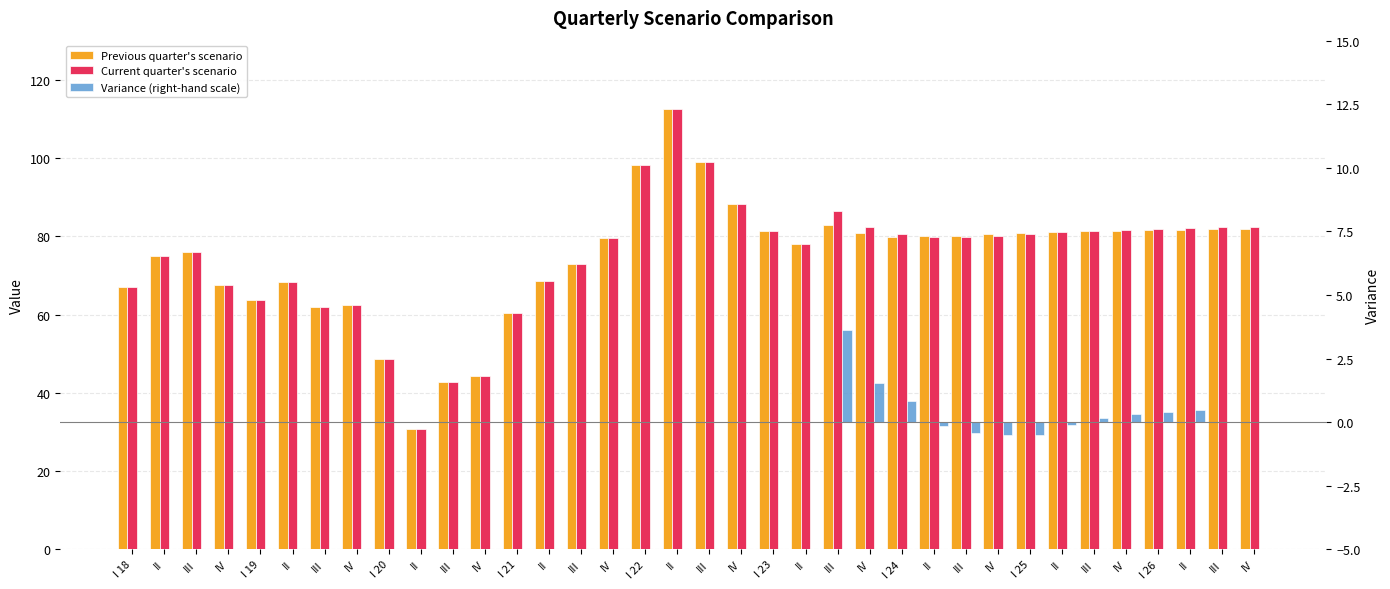

Are the bars grouped side by side (vs. stacked)?

Yes